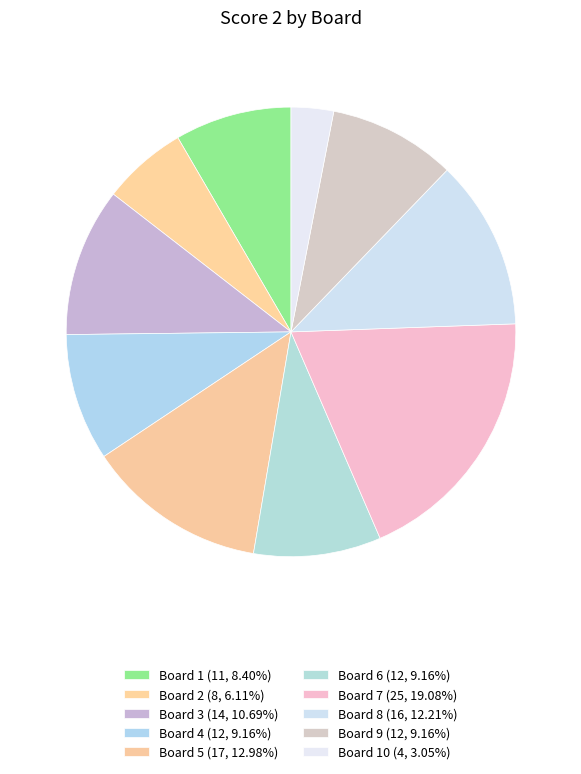

Rank the categories by value from lowest to highest.

10, 2, 1, 4, 6, 9, 3, 8, 5, 7